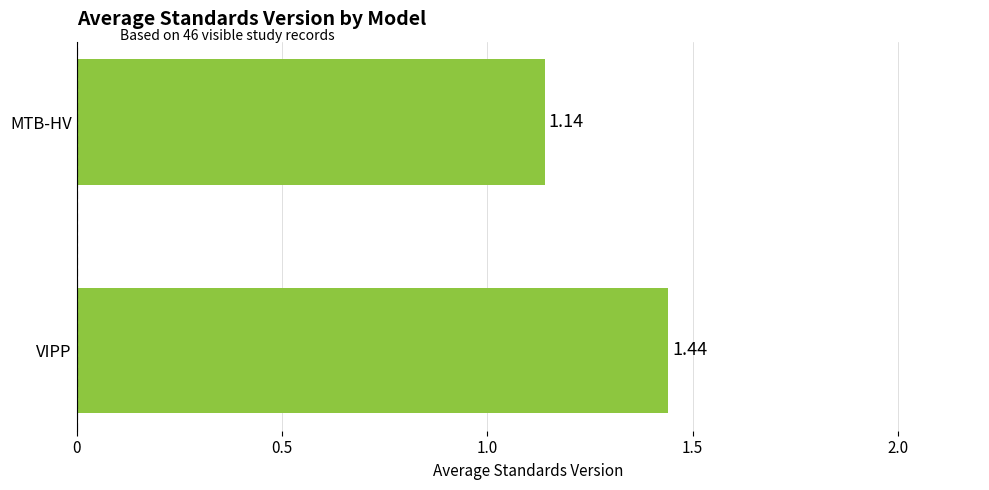

Which category has the highest value across all series?

VIPP